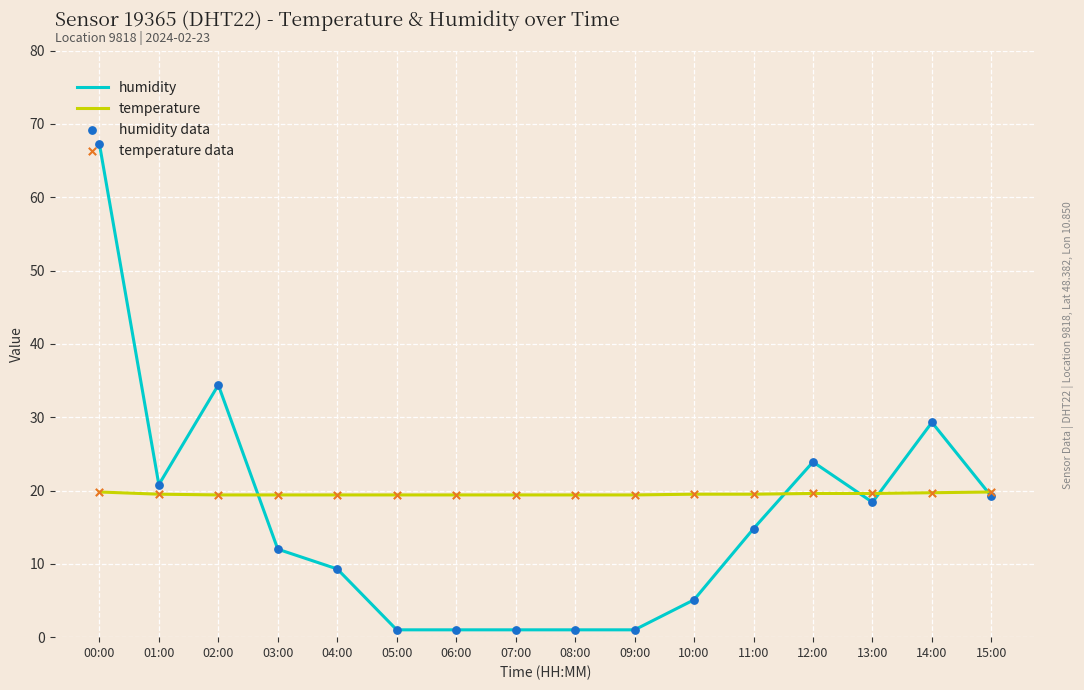

At which category is the sum across all series the highest?

00:00